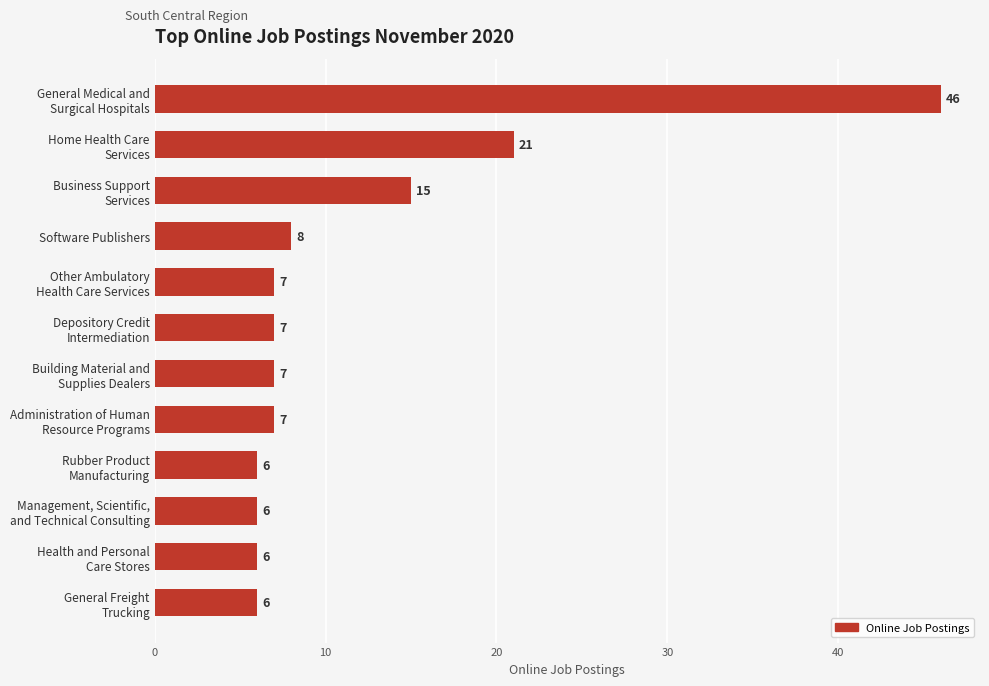

How many data points are less than 7?

4